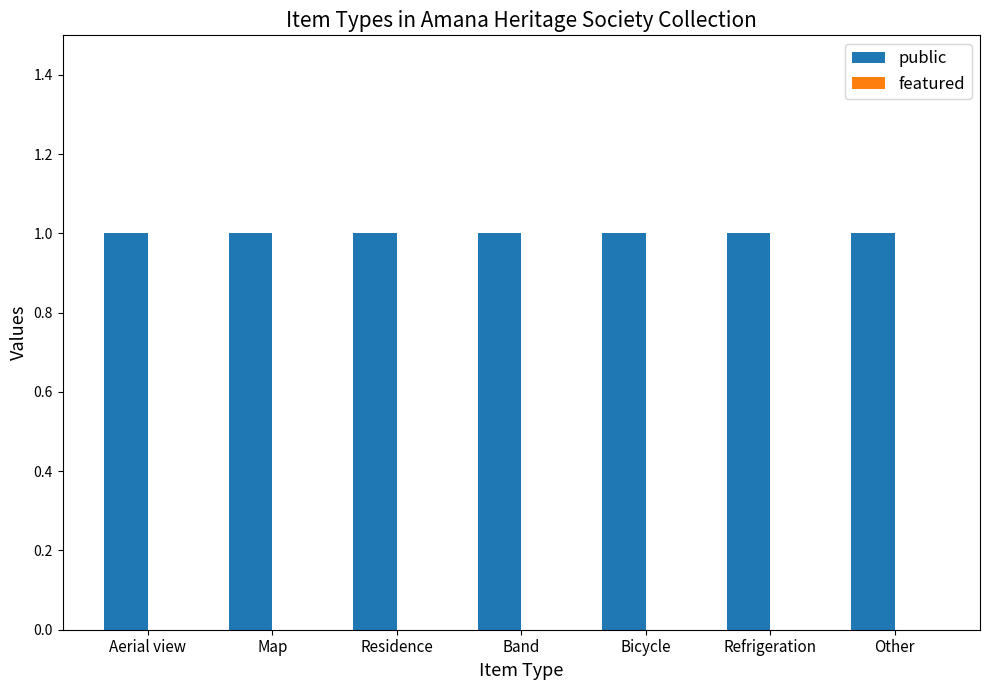

What is the difference between the highest and lowest values at Refrigeration?

1